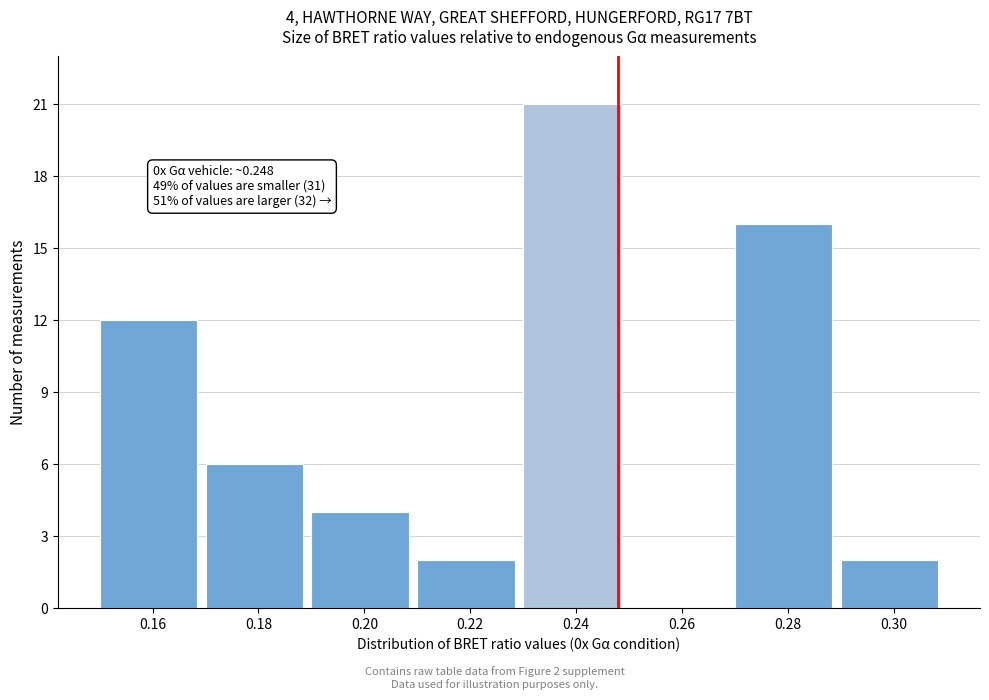

Reading left to right, list all the values displayed in this chart.

0.16=12	0.18=6	0.20=4	0.22=2	0.24=21	0.26=0	0.28=16	0.30=2